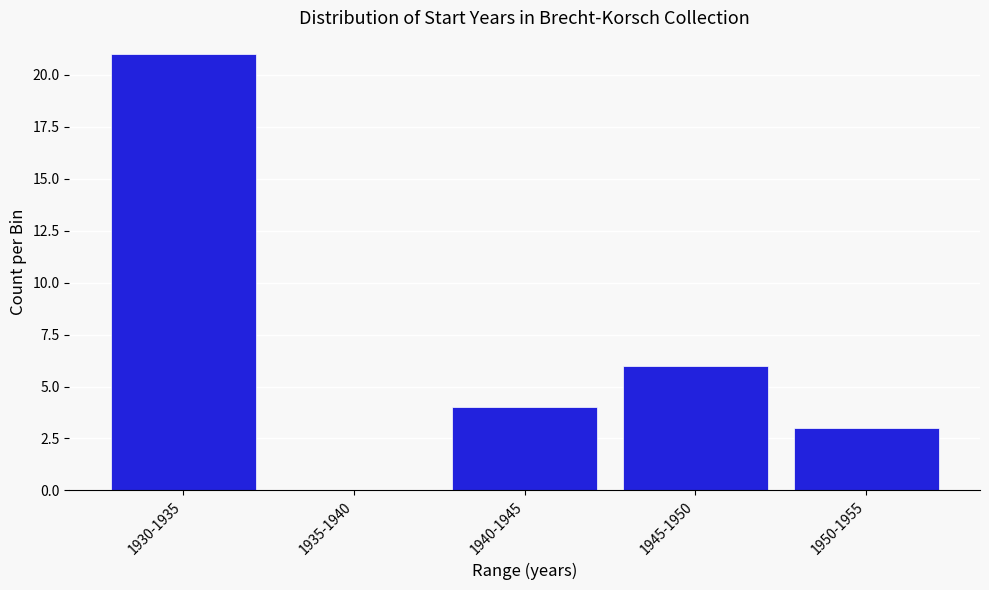

Reading right to left, extract all data points from this chart.

1950-1955=3	1945-1950=6	1940-1945=4	1935-1940=0	1930-1935=21